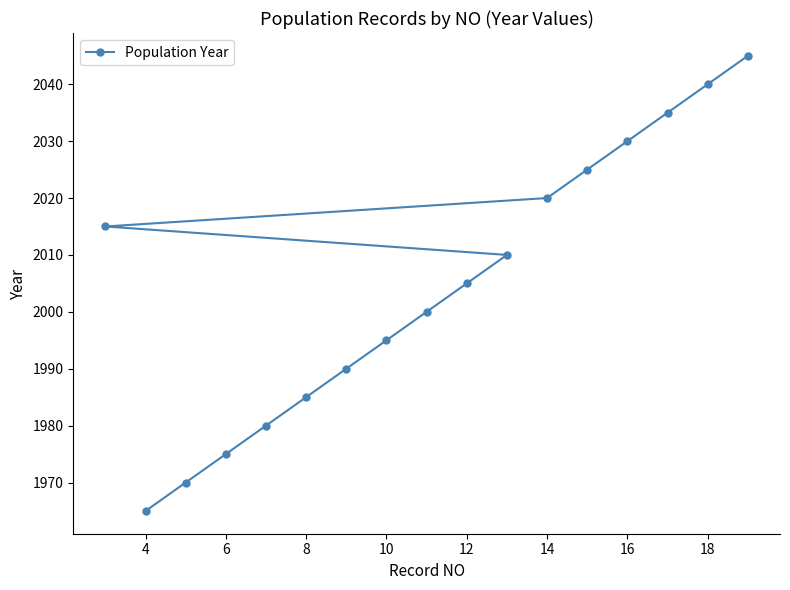

True or false: there are more than 2 points higher than both neighbors.

False